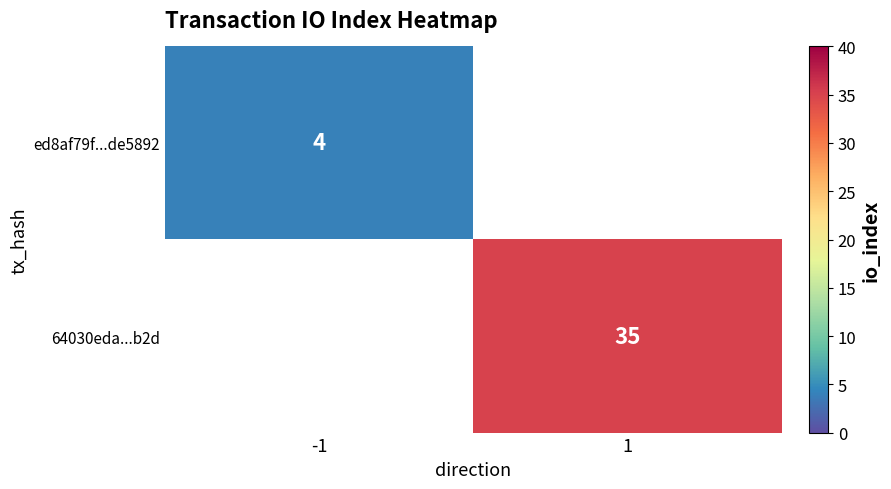

Is it true that 64030eda...b2d equals 35 at 1?

True